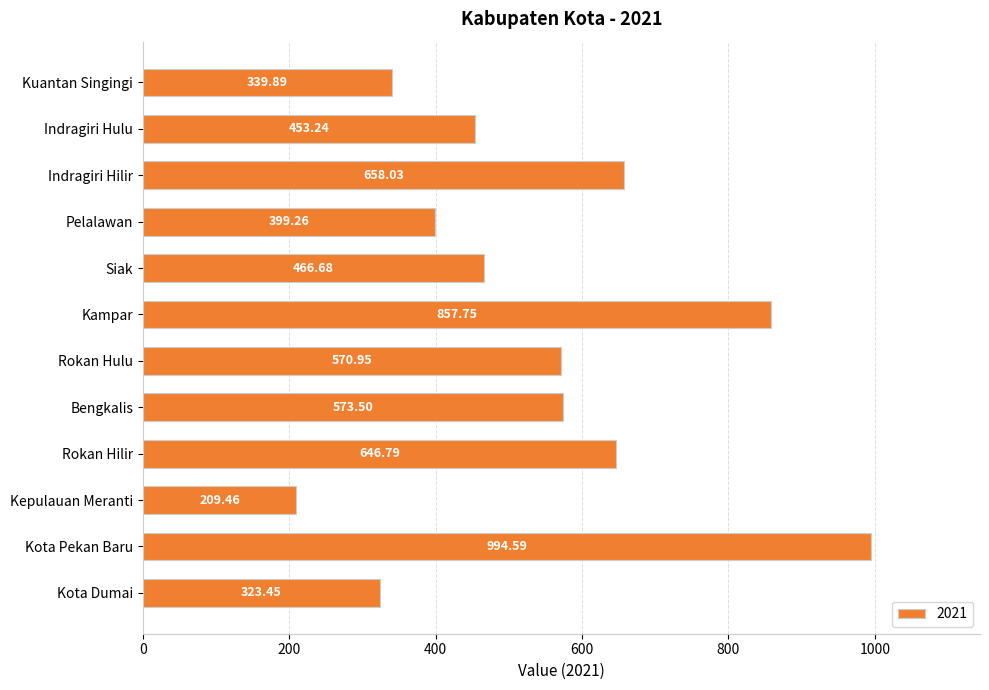

Does the chart contain stacked bars?

No